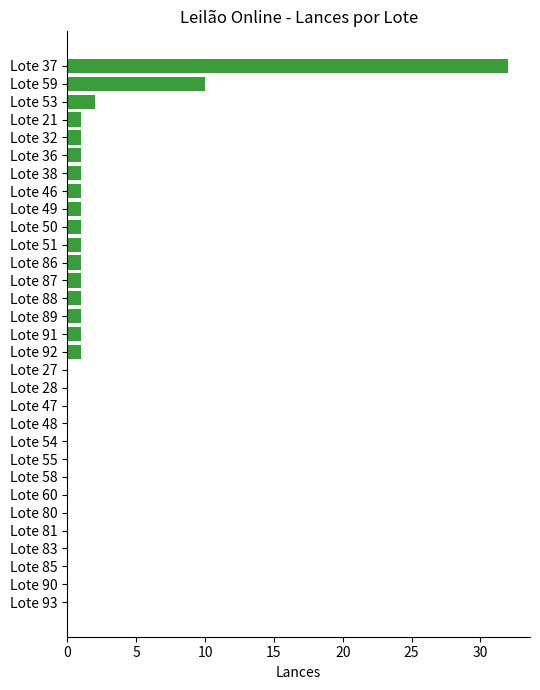

At which category does the chart reach its peak across all series?

Lote 37